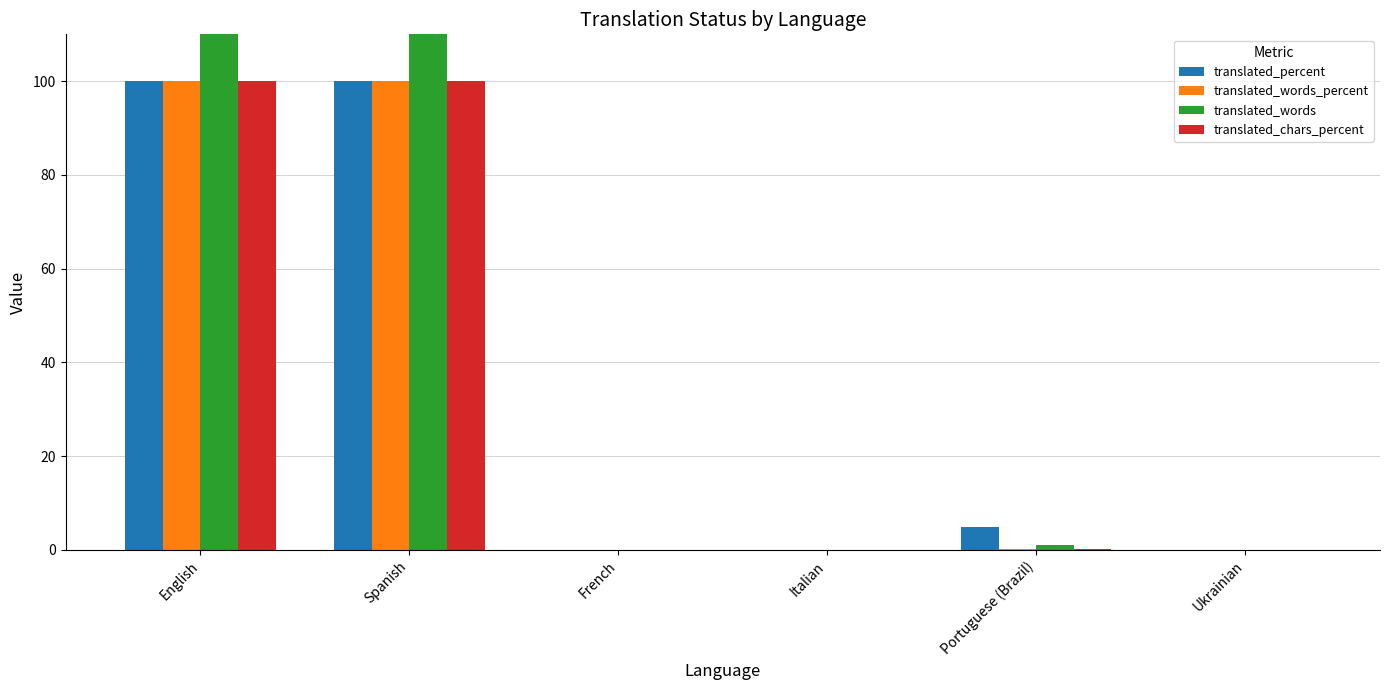

Count the number of categories in the chart.

6